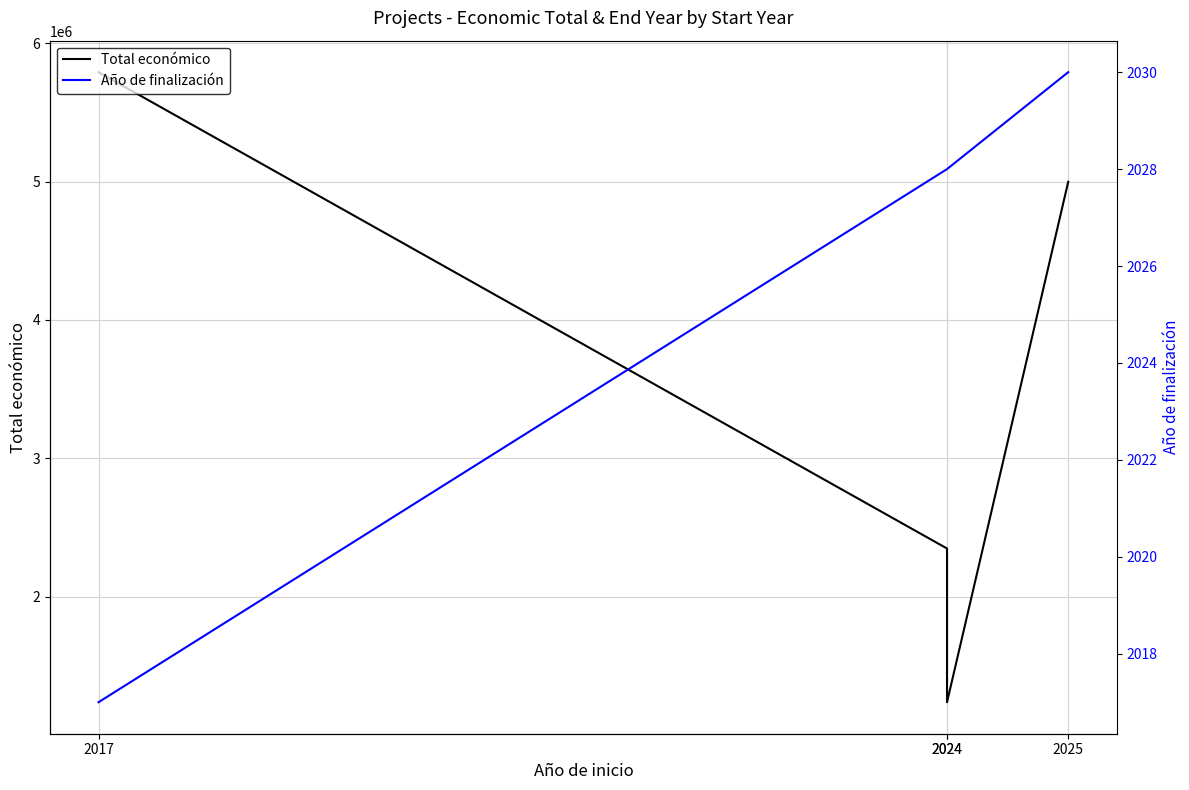

Reading right to left, list all the values displayed in this chart.

Total económico: 2025=4999137	2024=1237400	2024=2348280	2017=5790993
Año de finalización: 2025=2030	2024=2028	2024=2028	2017=2017